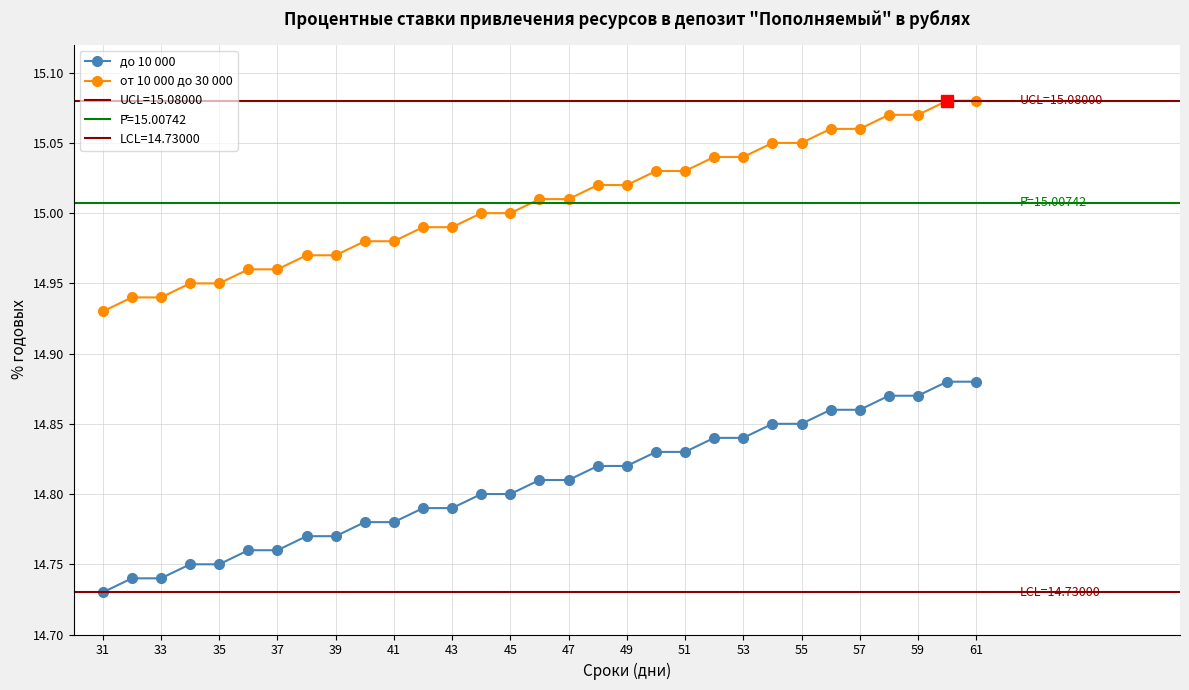

What is the value of the до 10 000 point at the 30th from the left?

14.9